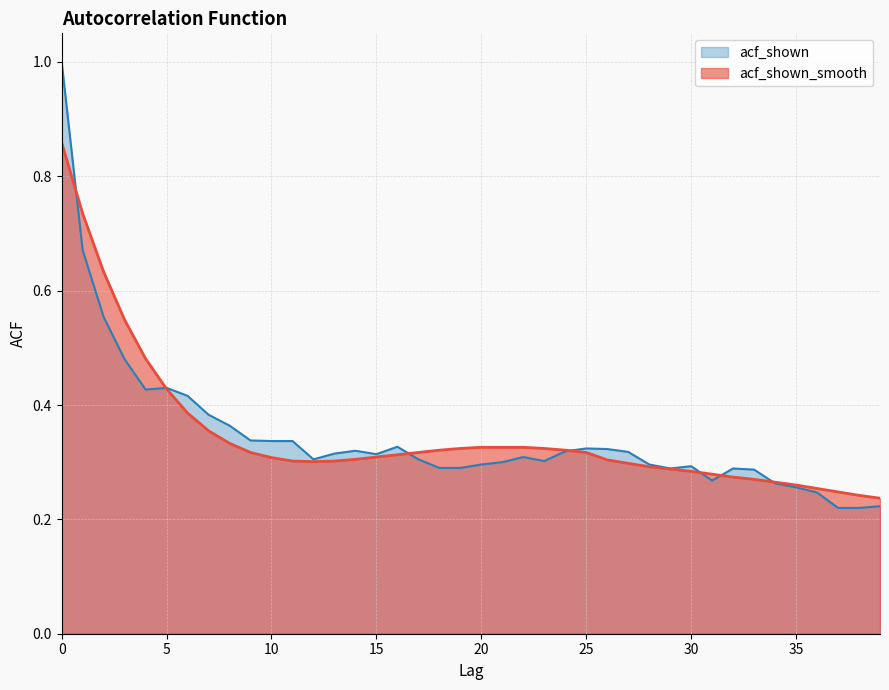

The acf_shown_smooth series shows 0.3 at 19. True or false?

True